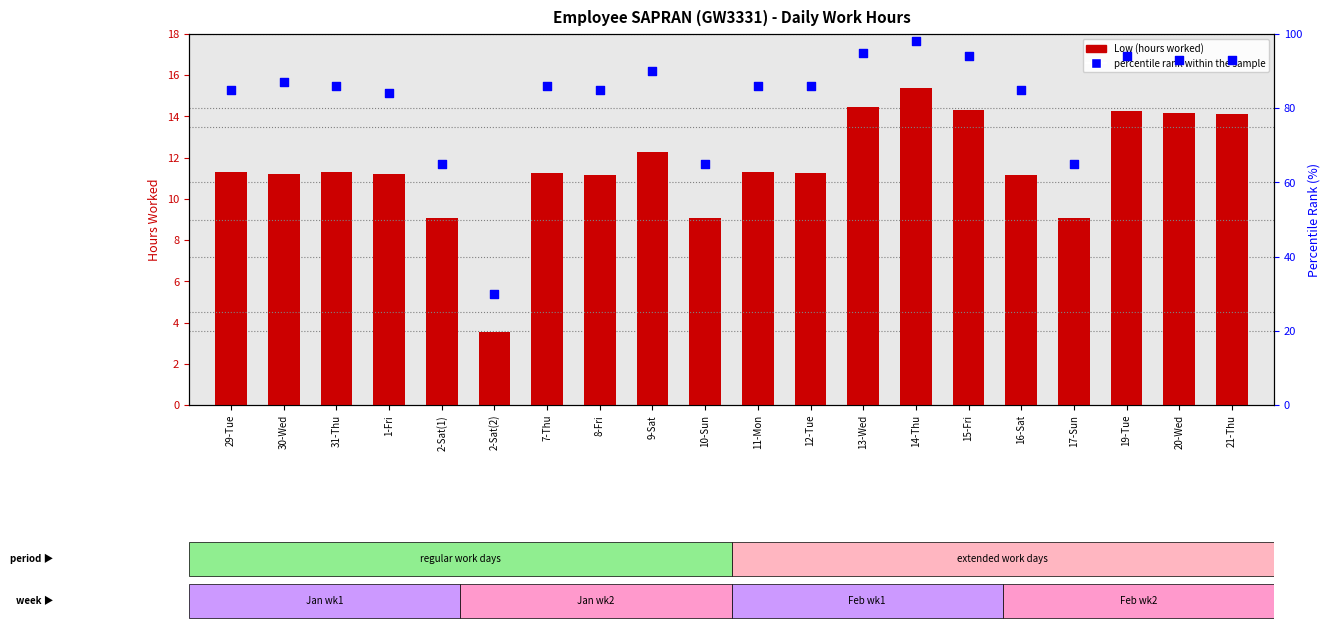

At which category is the sum across all series the highest?

14-Thu